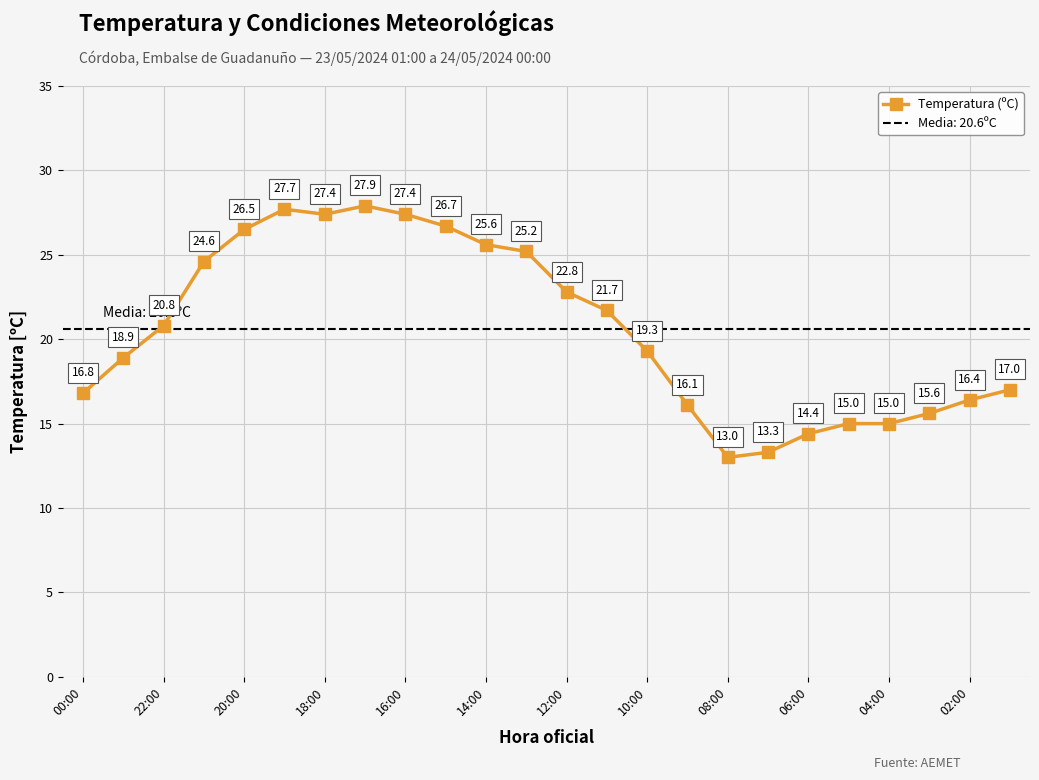

At which label is Temperatura (ºC) closest to 20?

10:00